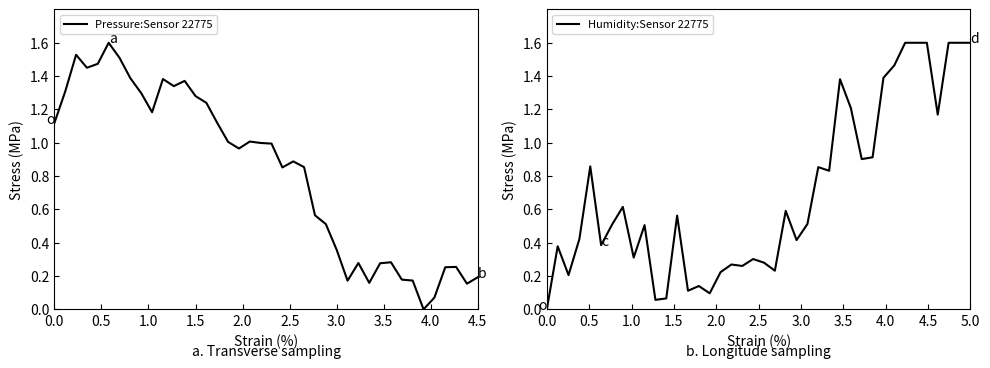

What is the maximum value for Pressure:Sensor 22775?

1.6